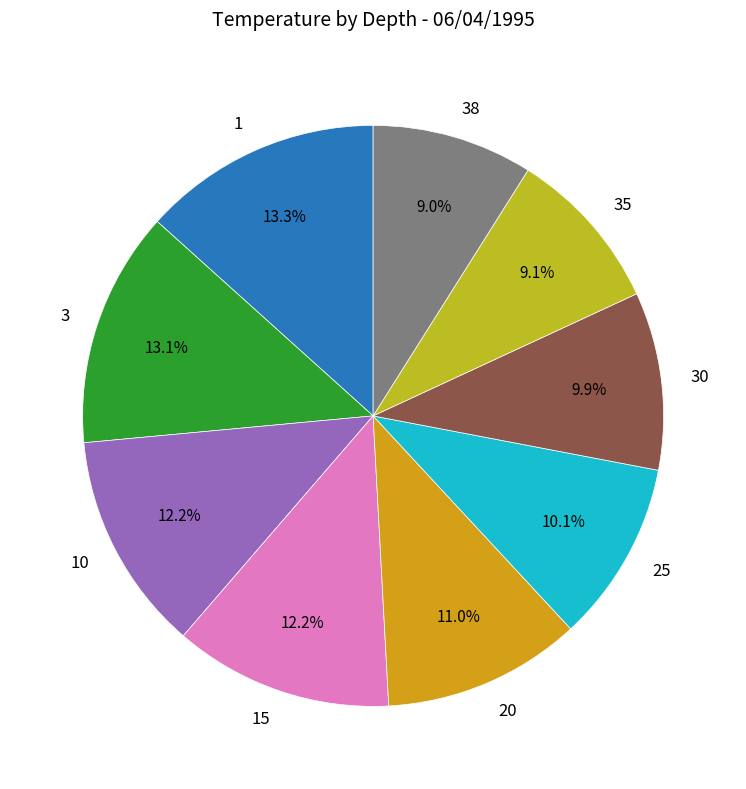

To the nearest percent, what is the average slice percentage?

11%